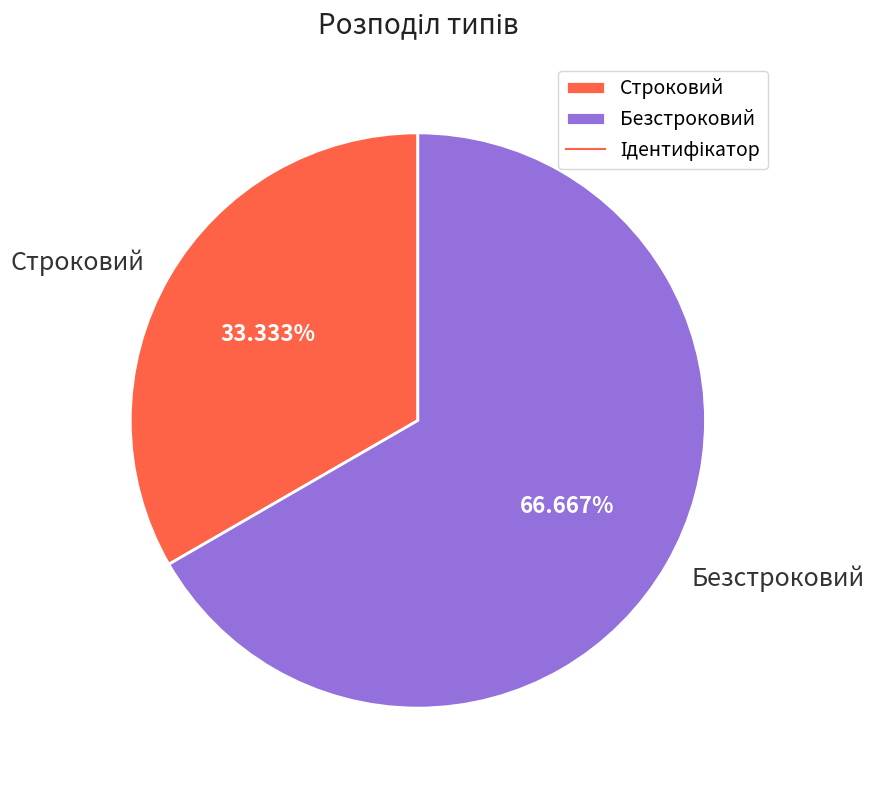

What is the largest slice in the pie chart?

Безстроковий